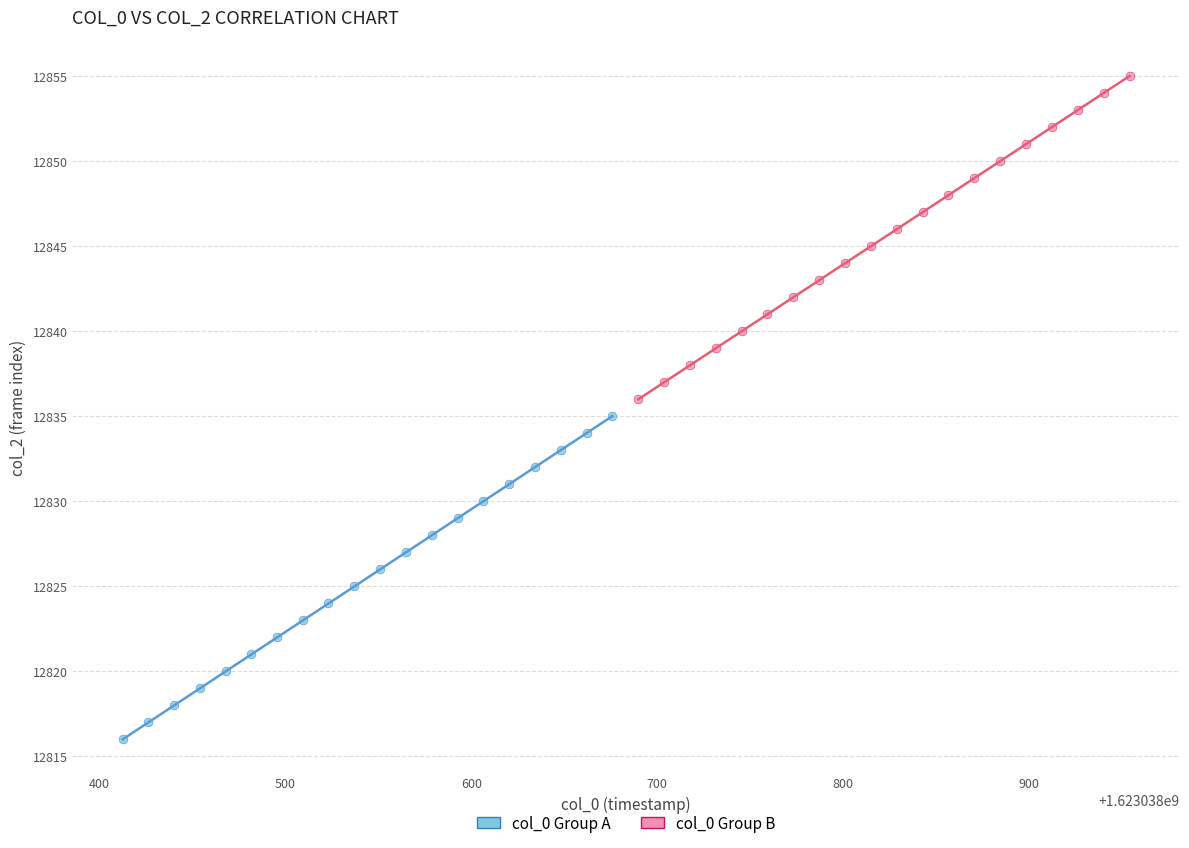

Which series contains the highest Y value?

col_0 Group B